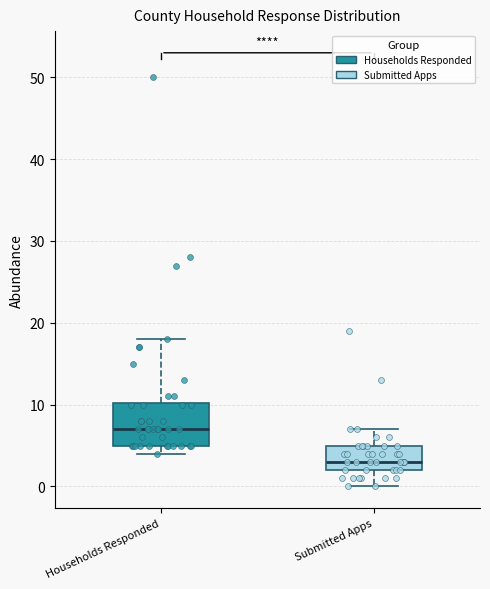

Comparing the boxes themselves (not the whiskers), which one is the tallest?

Households Responded